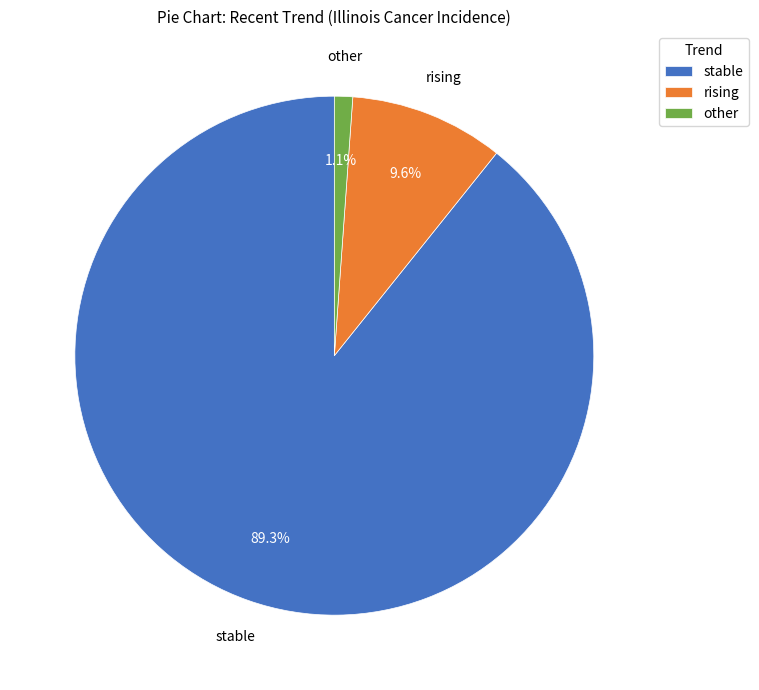

To the nearest percent, what percentage of the pie is stable?

89%